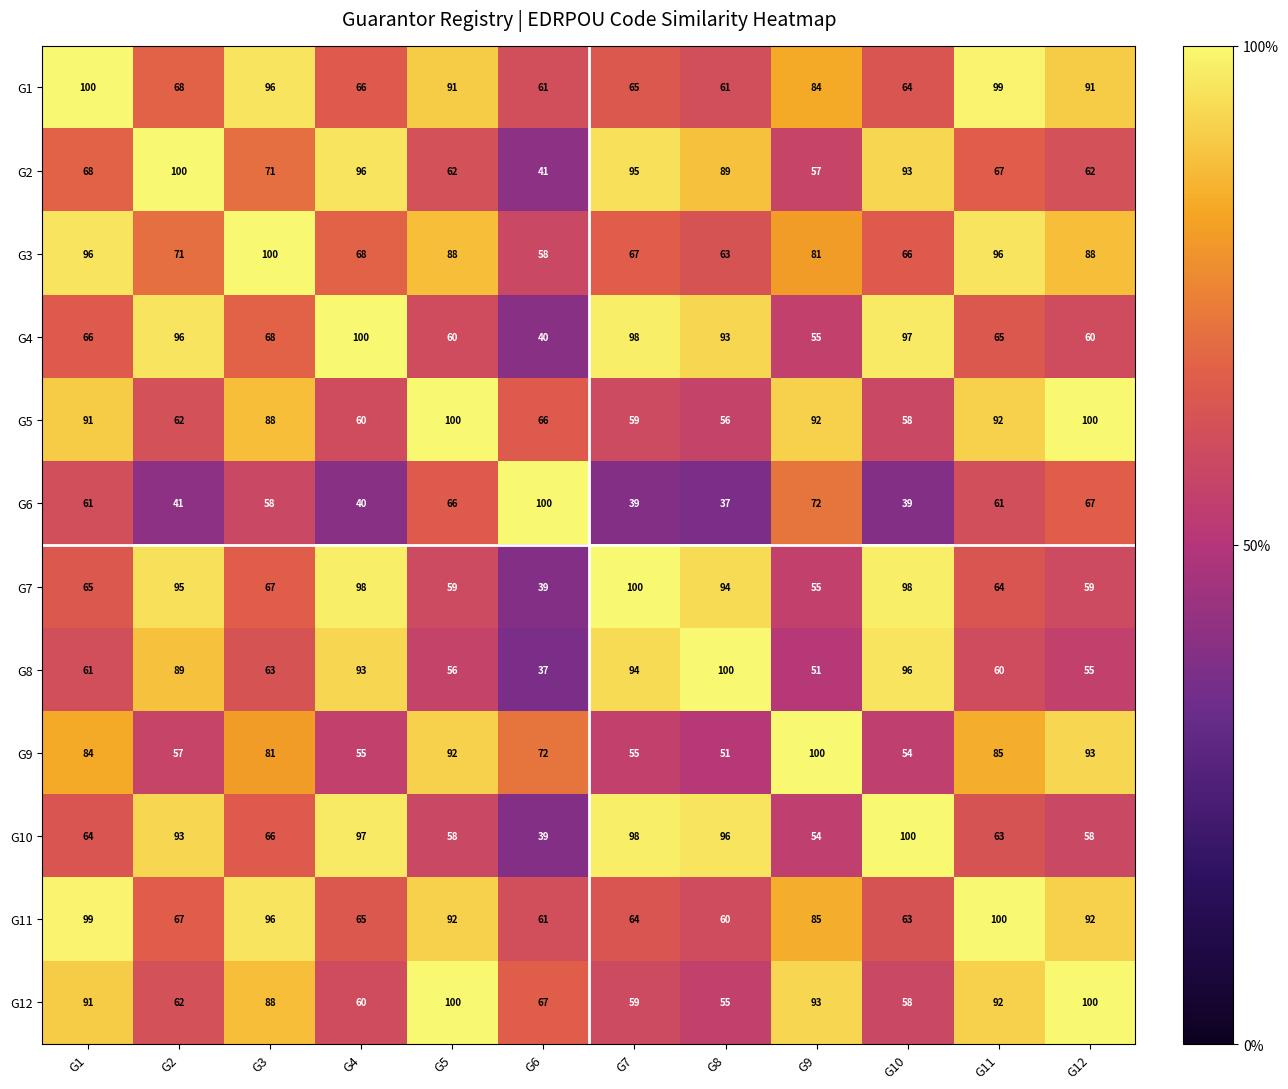

Rank the series at G8 from lowest to highest value.

G6, G9, G12, G5, G11, G1, G3, G2, G4, G7, G10, G8